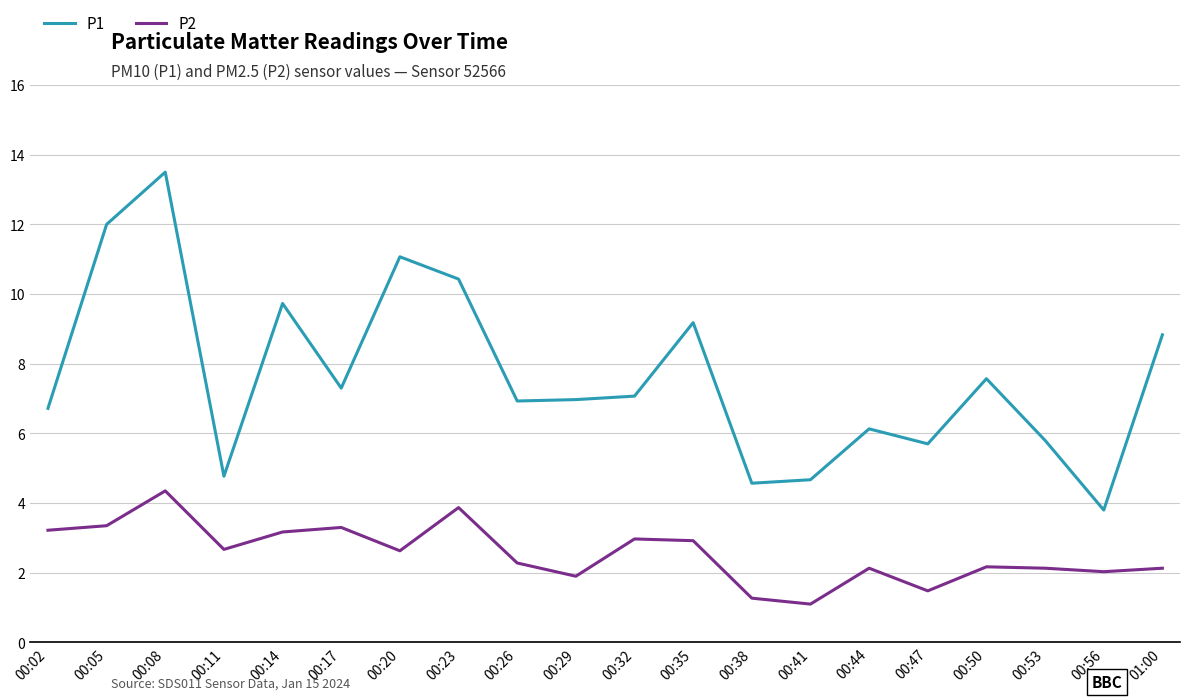

What are all the series names shown in the legend?

P1, P2